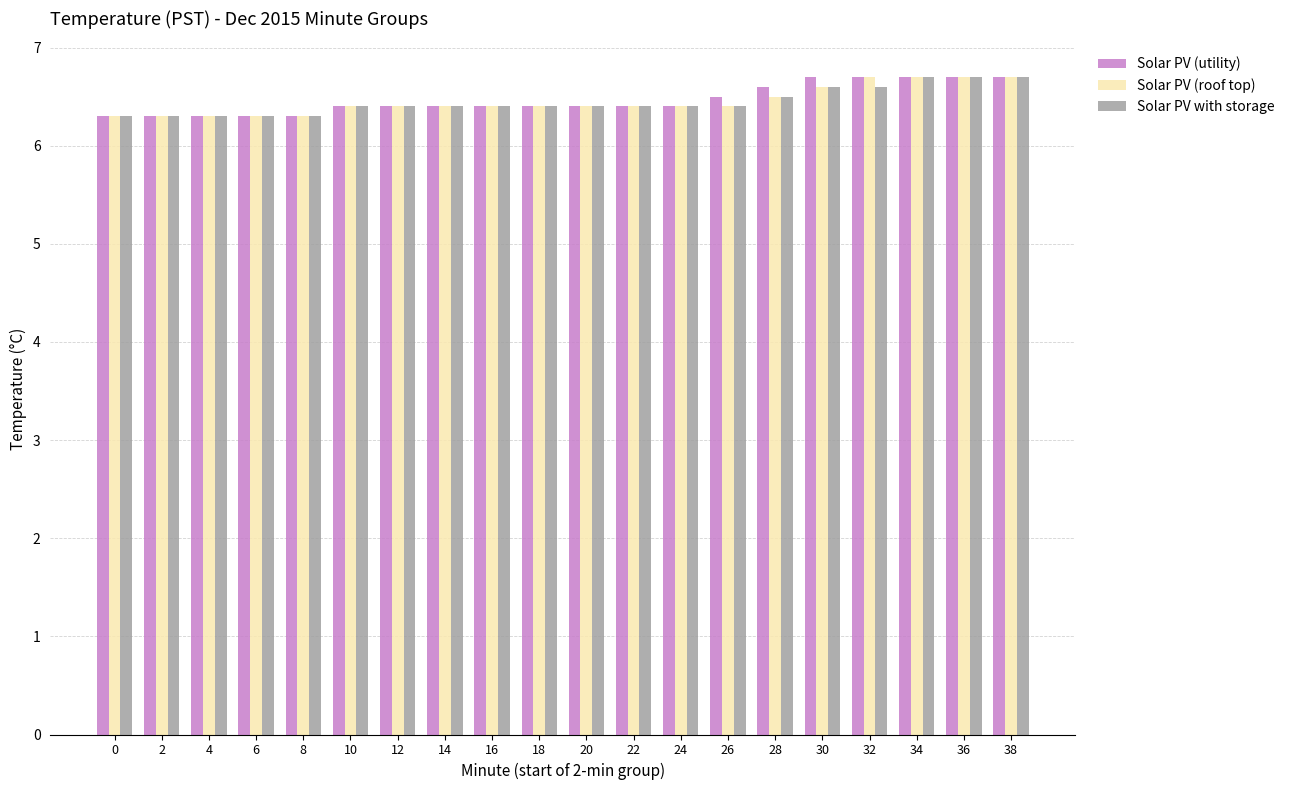

What is the greatest value displayed?

6.7